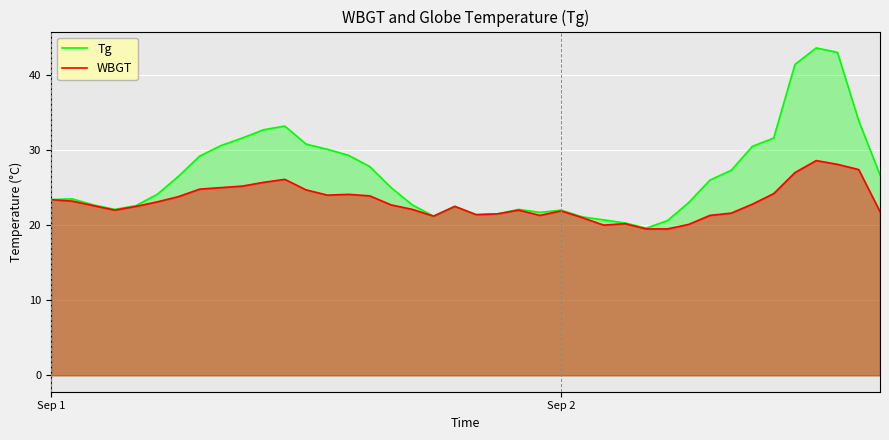

What is the total value across all series at 10?

58.4